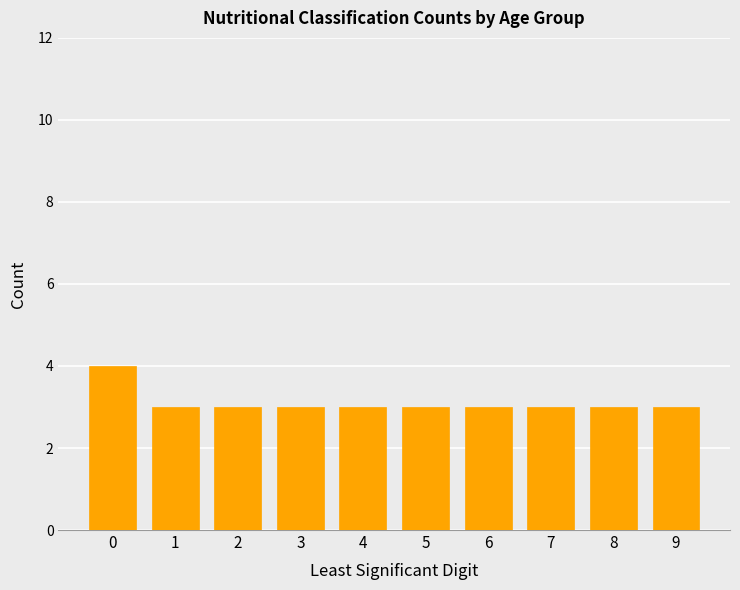

What is the average value?

3